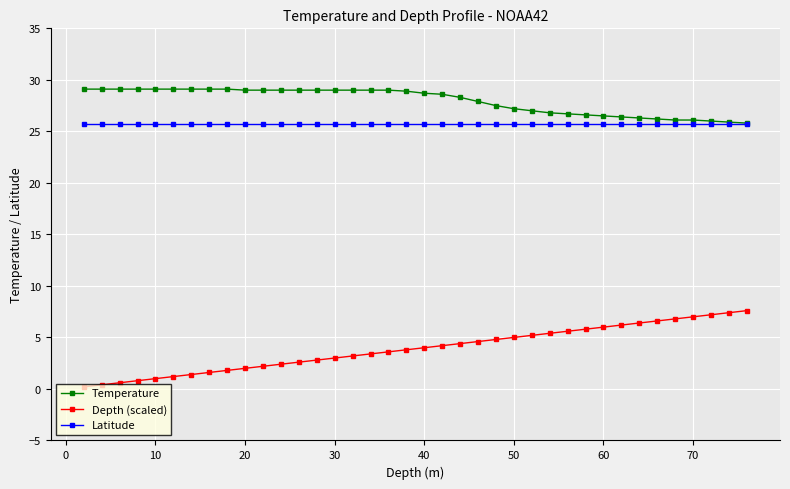

List the series in order of their peak value, lowest first.

Depth (scaled), Latitude, Temperature